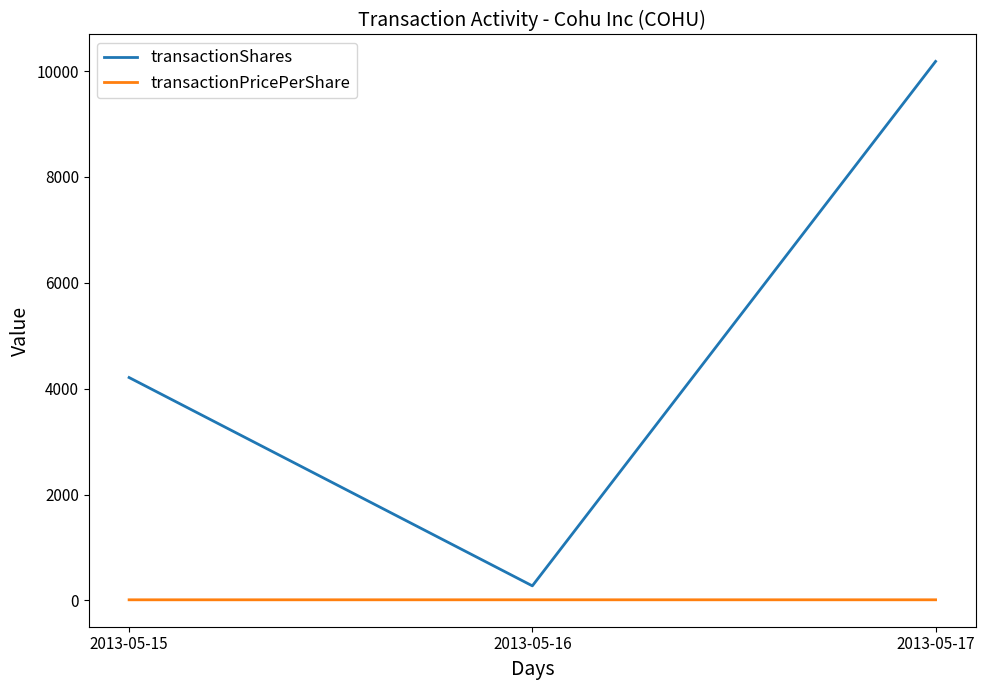

List the labels in order of transactionShares value, smallest first.

2013-05-16, 2013-05-15, 2013-05-17